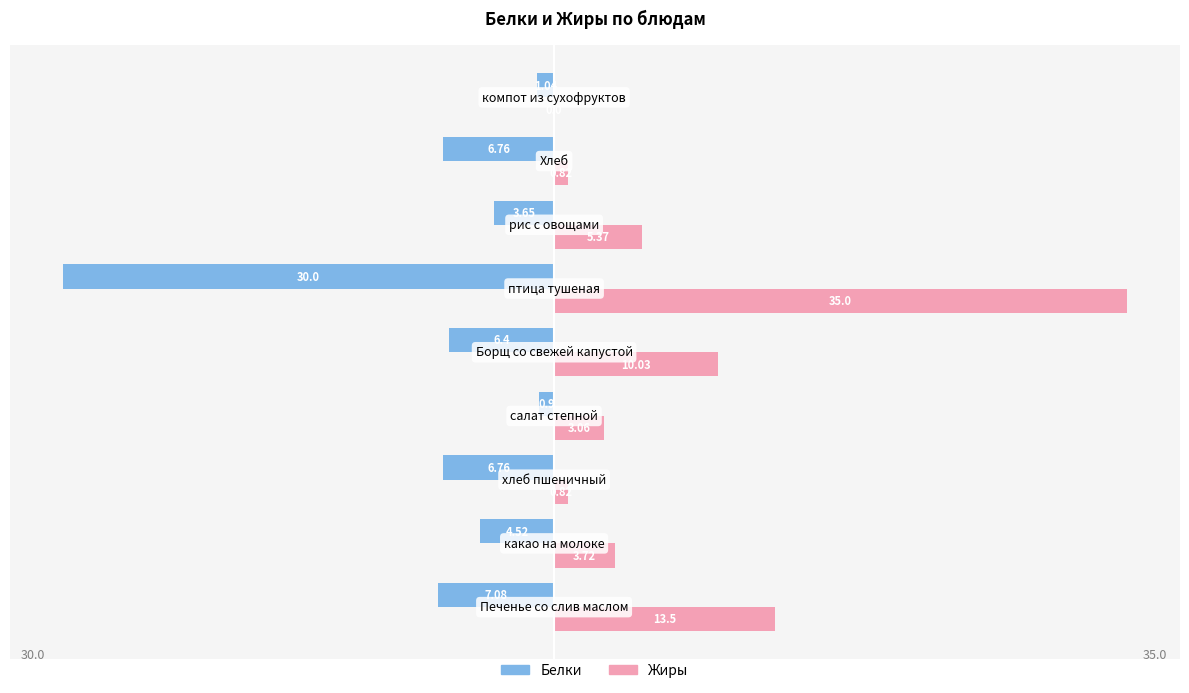

Which series has the largest total across all categories?

Жиры